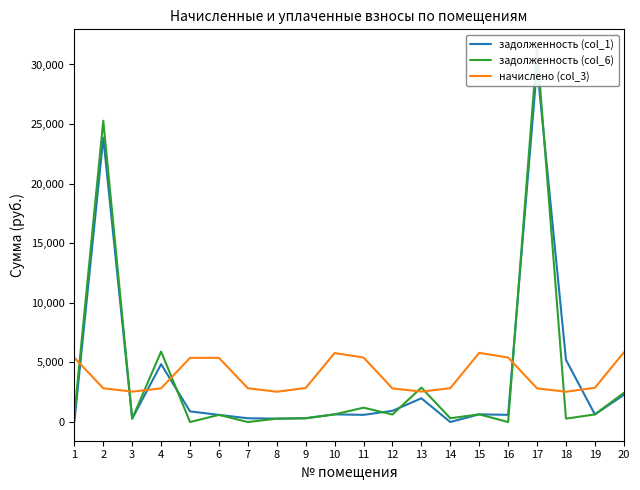

What is the sum of the задолженность (col_6) values at 19 and 8?

921.8